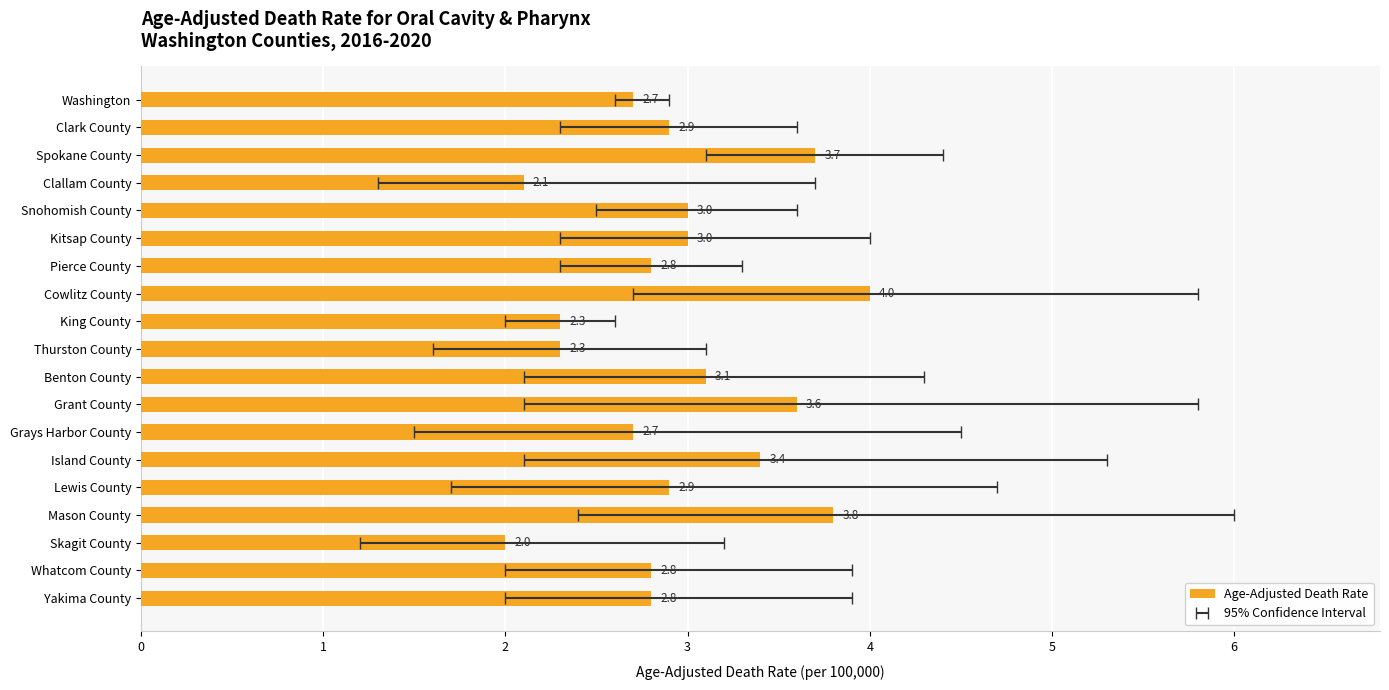

True or false: the data shows 3.7 at Spokane County.

True